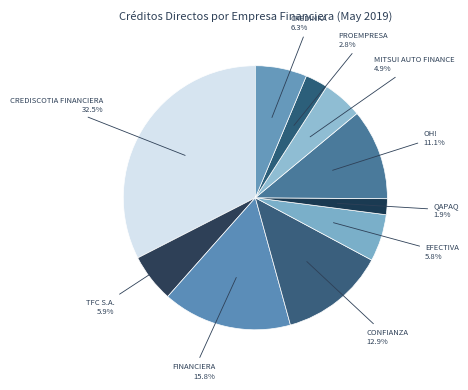

How many slices are in this pie chart?

10